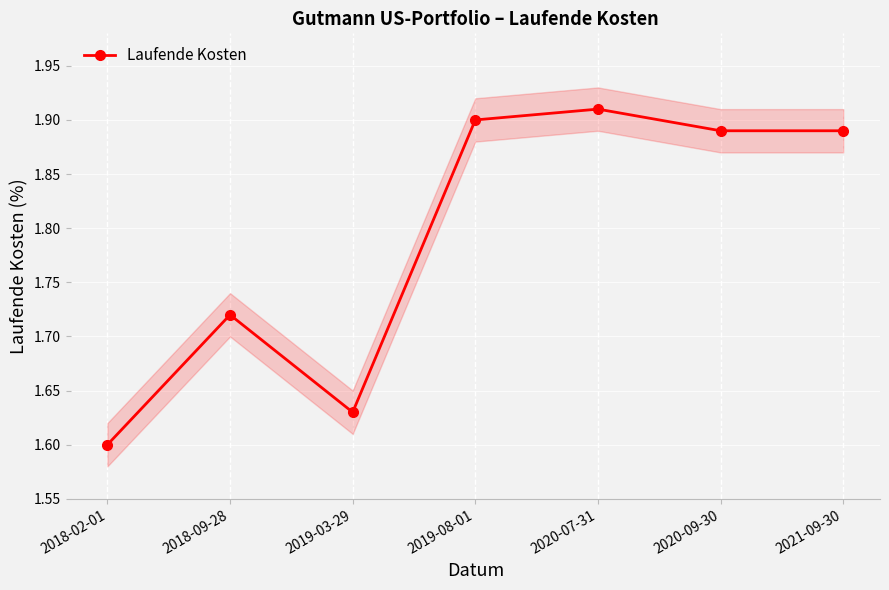

Which category has the highest value across all series?

2020-07-31